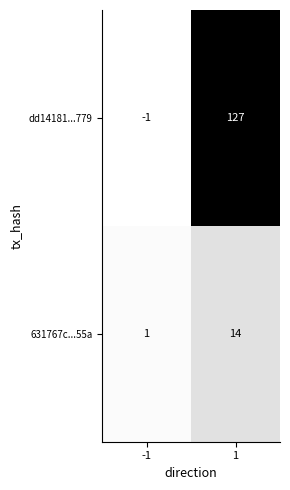

What is the greatest value displayed?

127